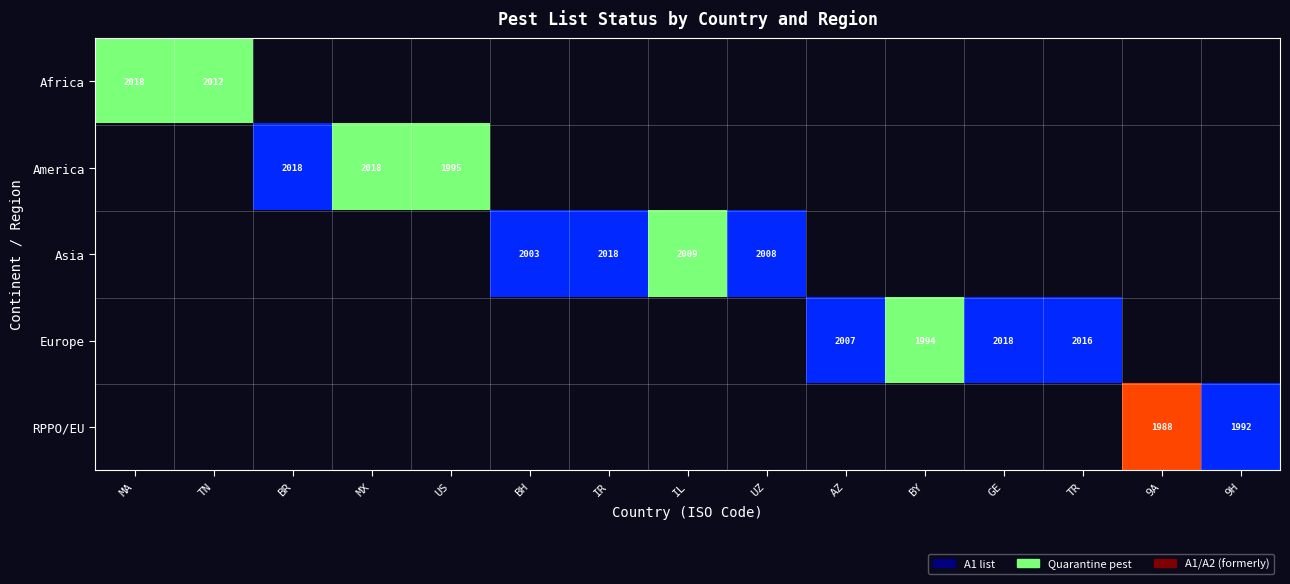

Which has a higher value, MA or 9A?

9A